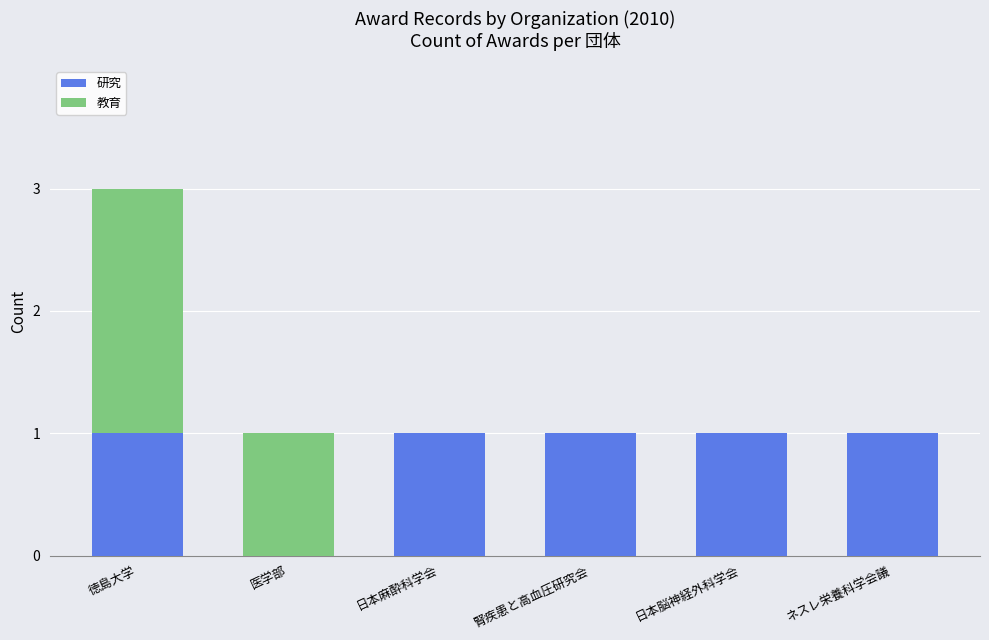

Is it true that 研究 equals 1 at ネスレ栄養科学会議?

True